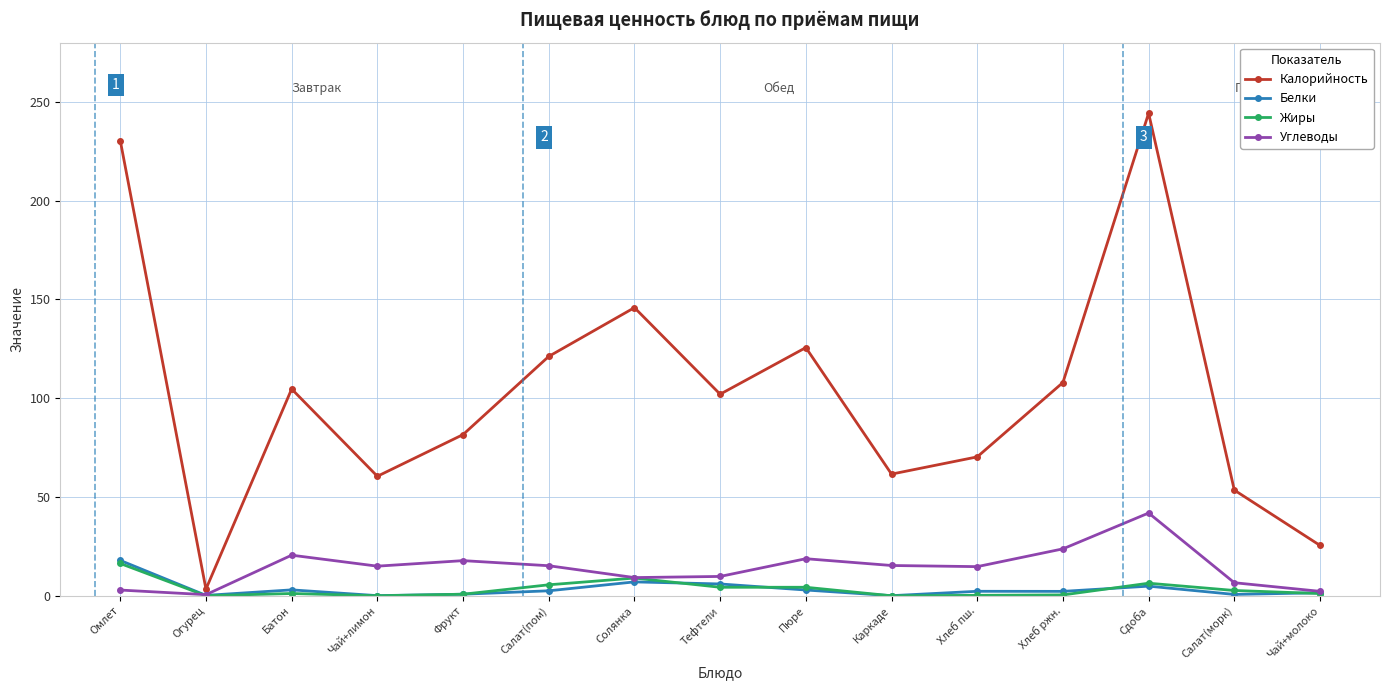

What is the label of the 11th point from the right?

Фрукт